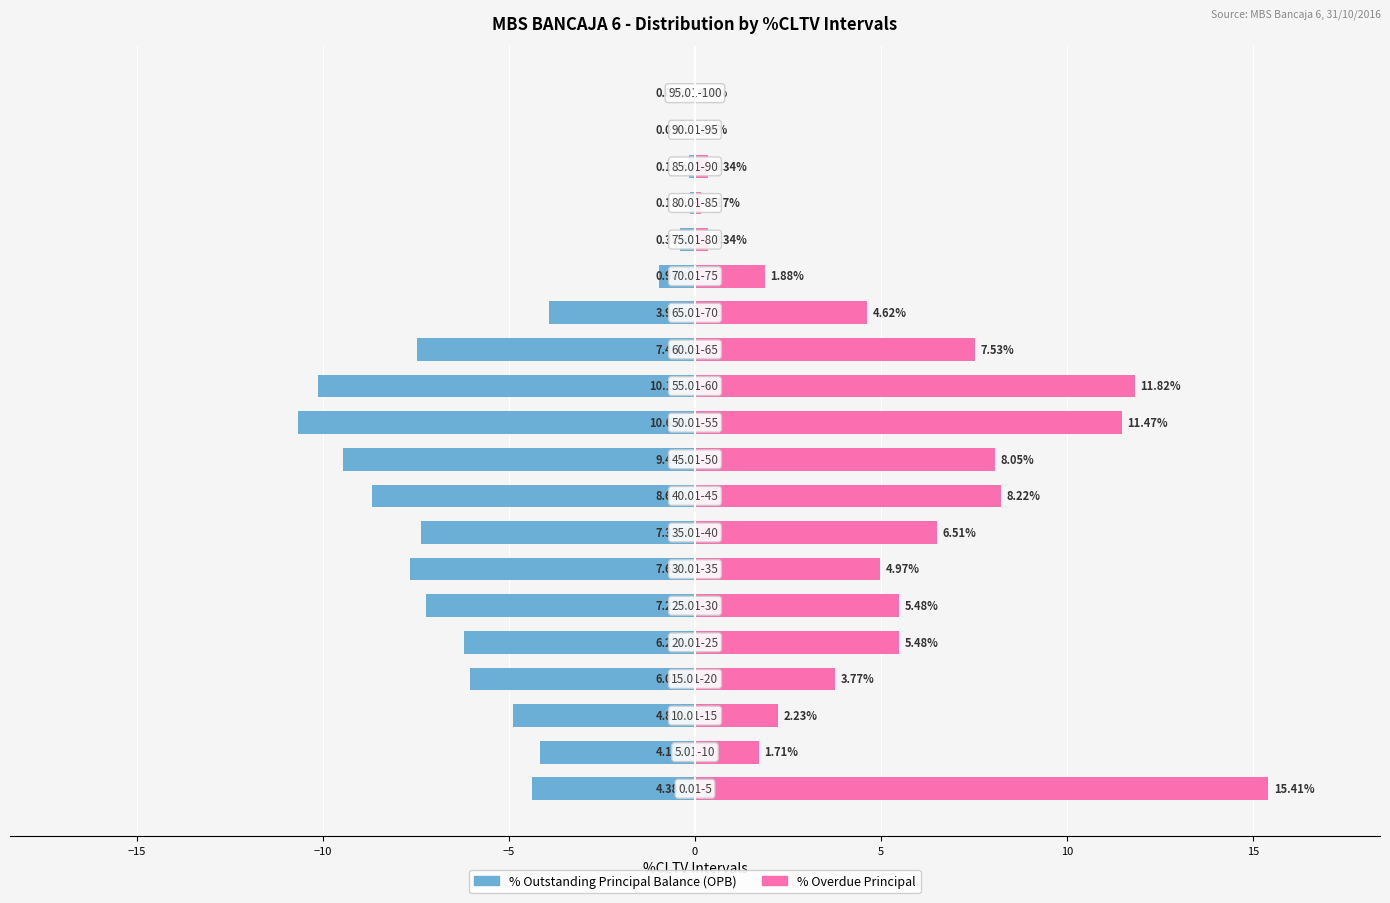

True or false: % Outstanding Principal Balance has a value of -0.0 at 18.

True